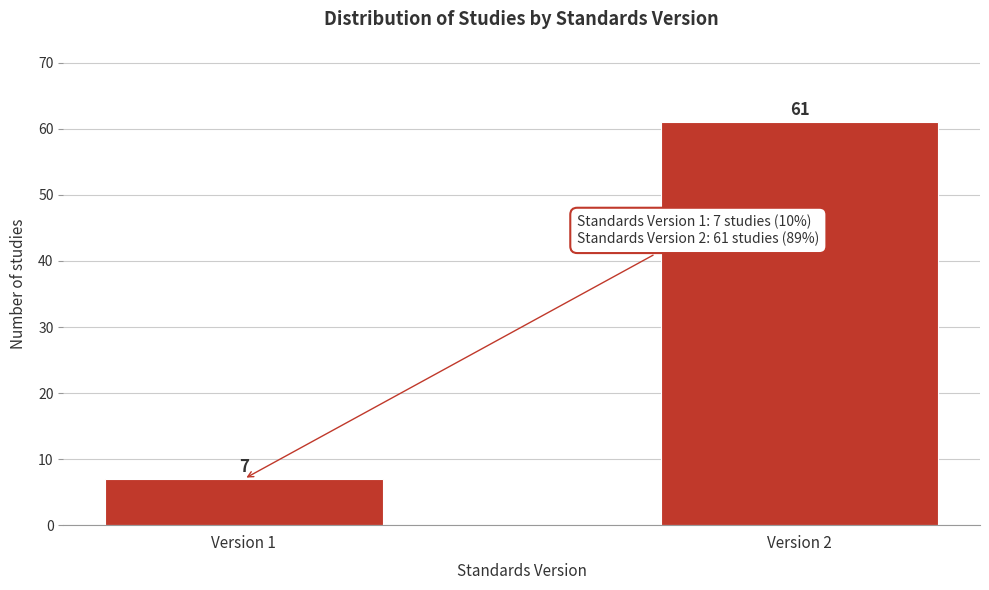

Reading left to right, transcribe all the data shown in this chart.

Version 1=7	Version 2=61